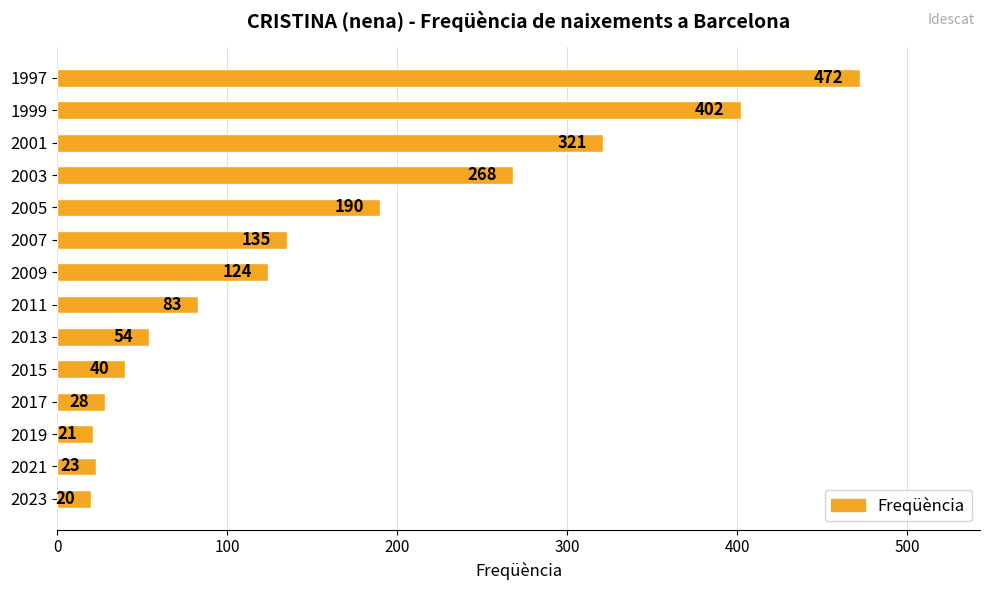

The value at 2021 is 23. True or false?

True